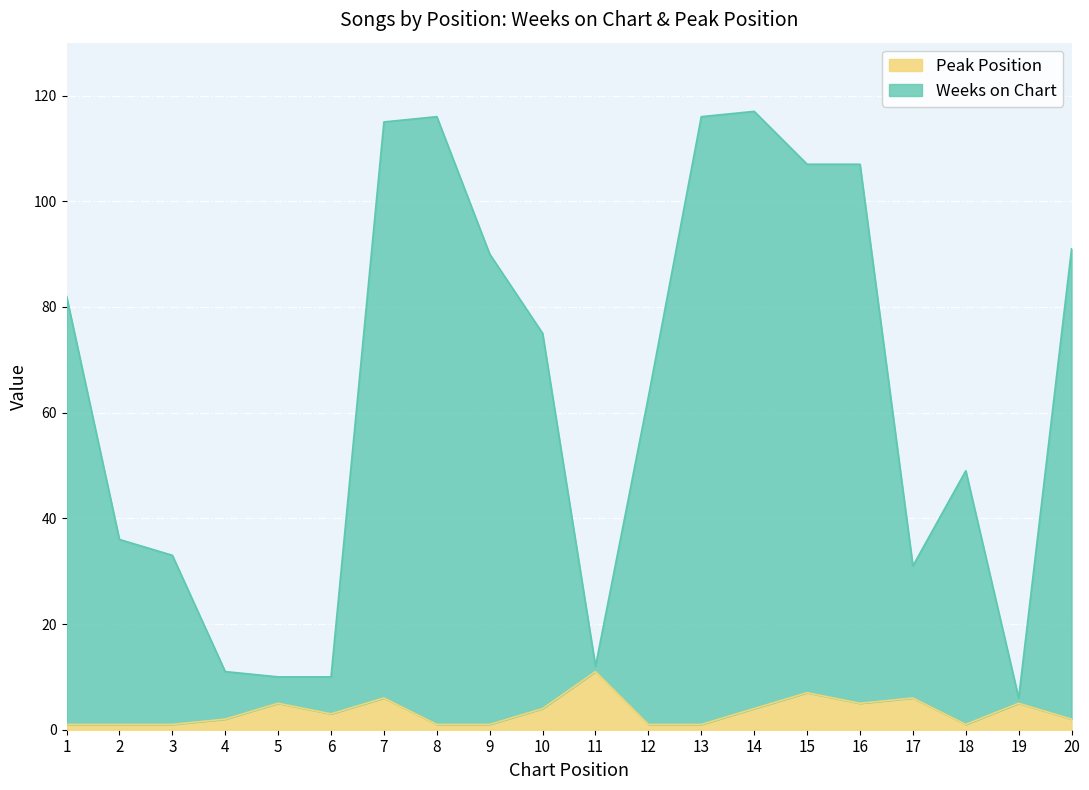

What is the sum of all Weeks on Chart values?

1277